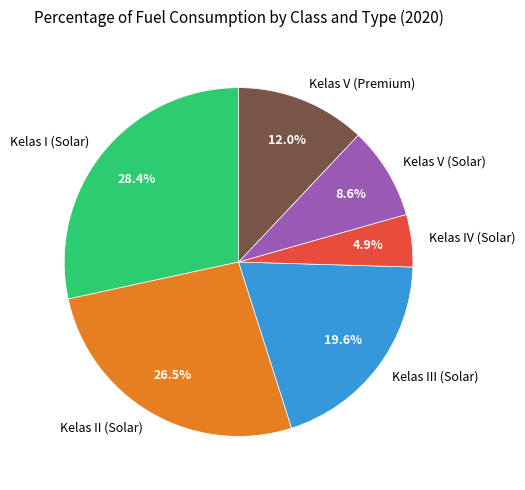

Is there a majority slice in this chart?

No